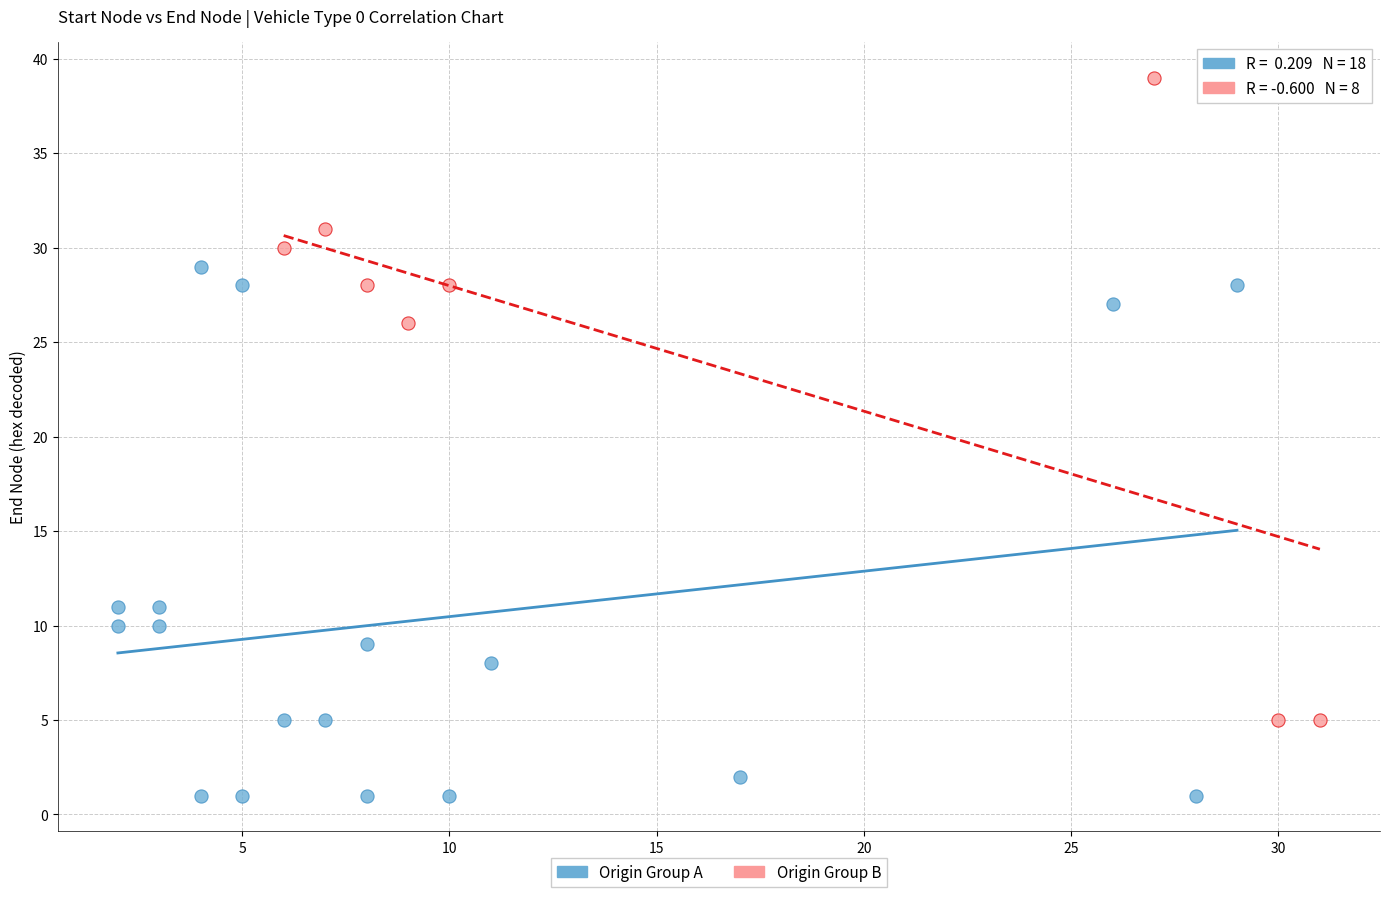

Which series contains the lowest Y value?

Origin Group A